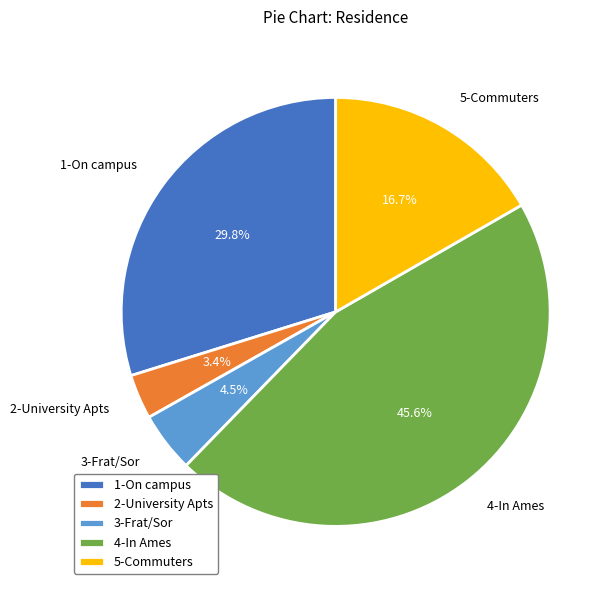

Which slice is the smallest?

2-University Apts